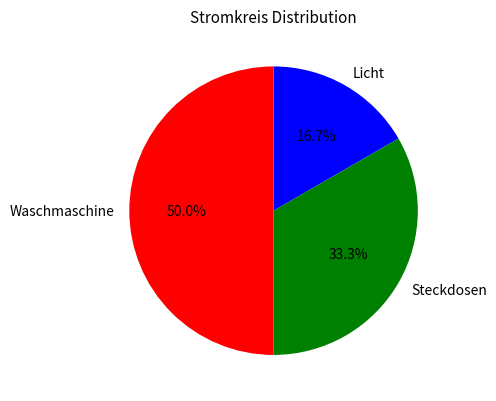

Between Steckdosen and Waschmaschine, which is larger?

Waschmaschine